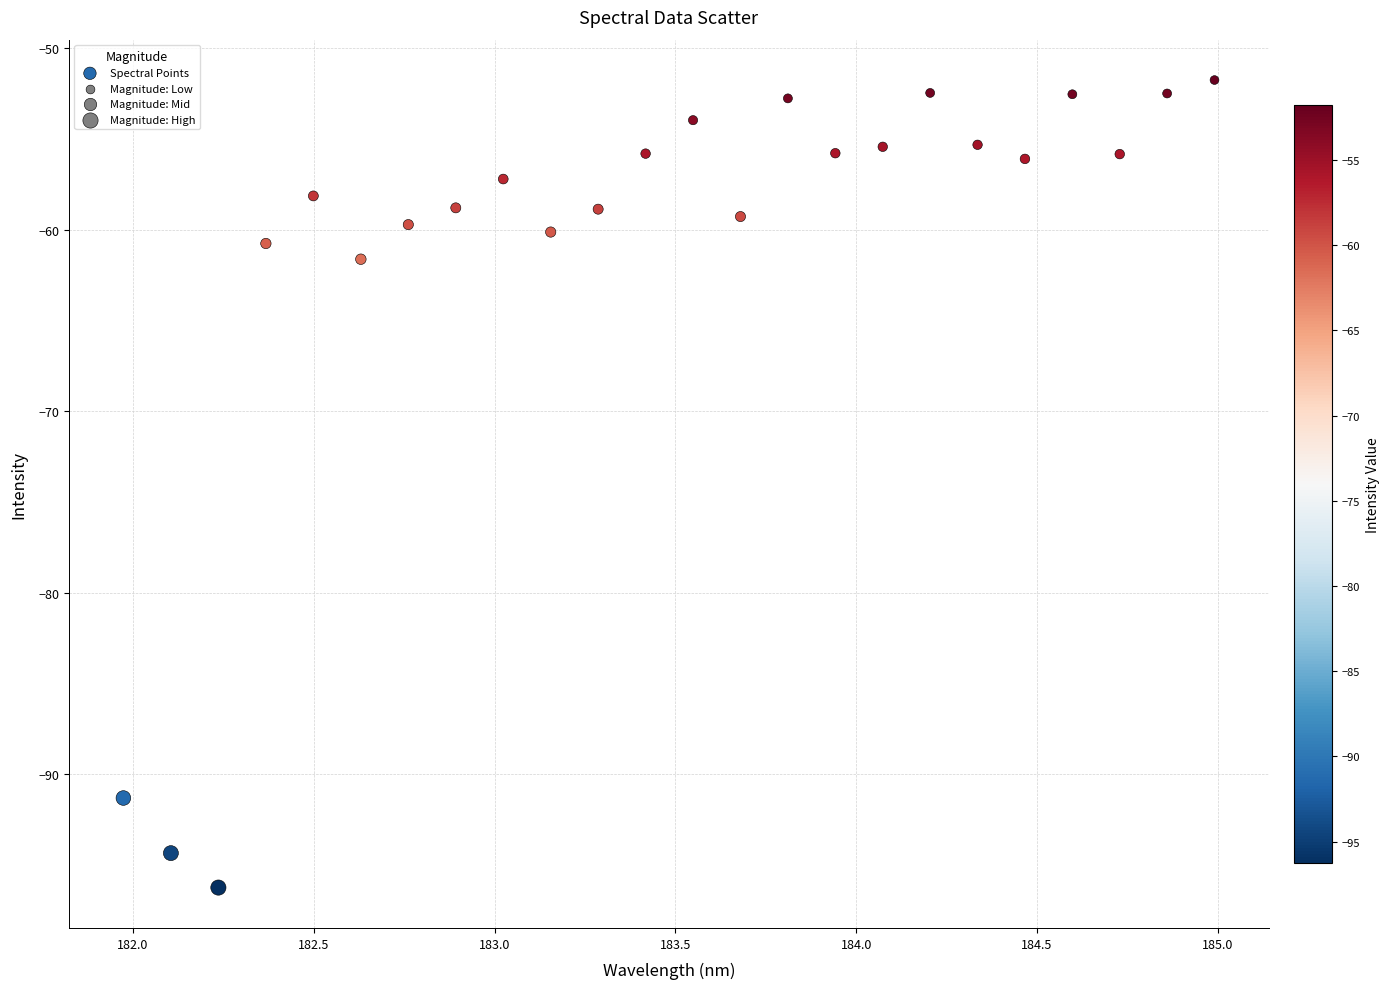

What is the range of Y values (max minus min)?

44.5